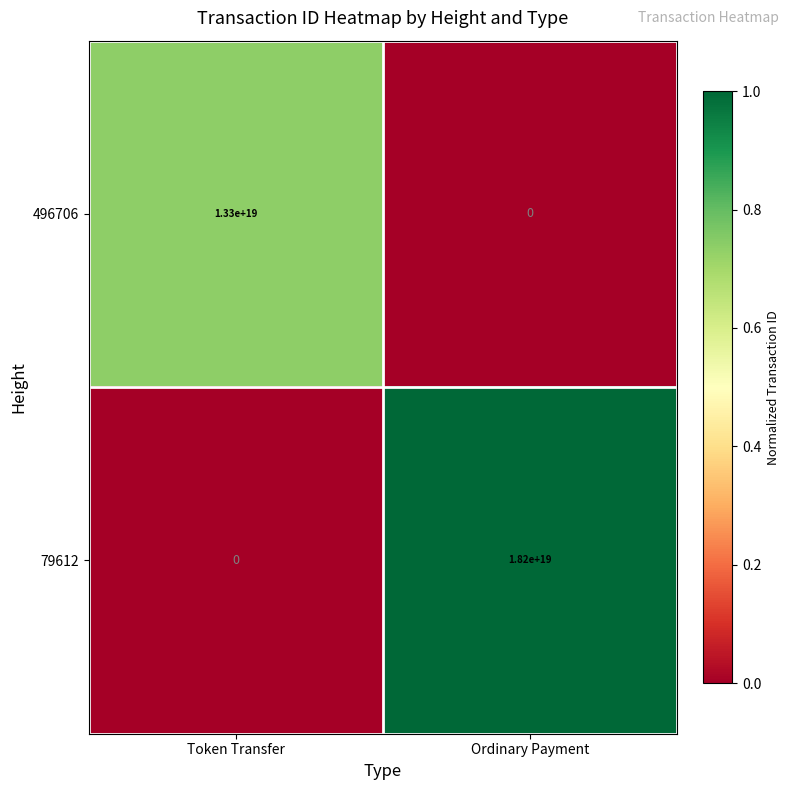

Rank the series by their maximum value, from lowest to highest.

496706, 79612